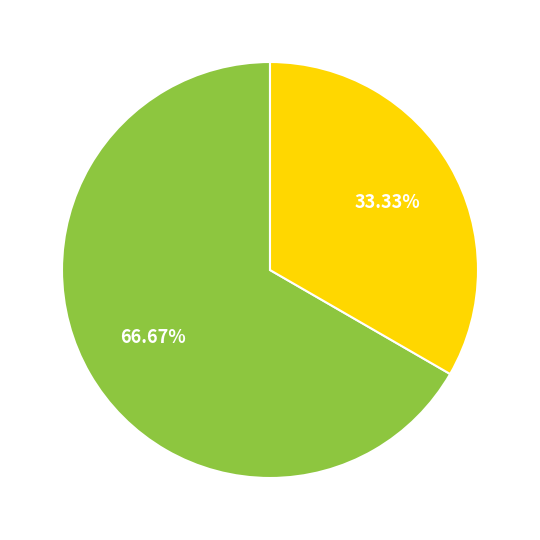

Is there a majority slice in this chart?

Yes